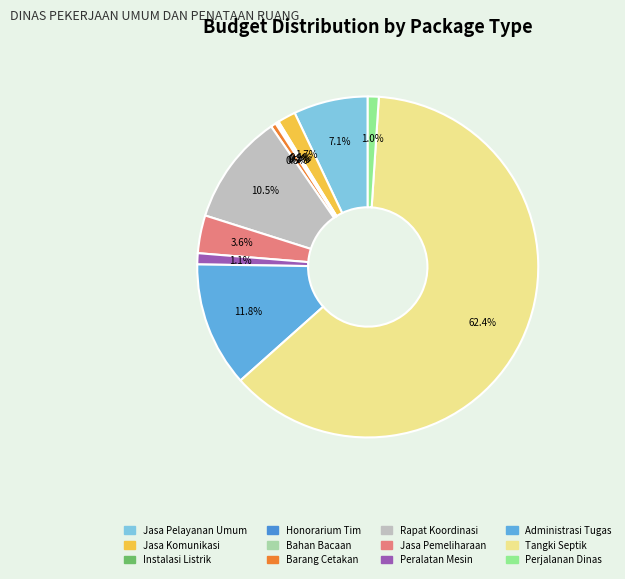

Is it true that Tangki Septik is 62% of the pie?

True